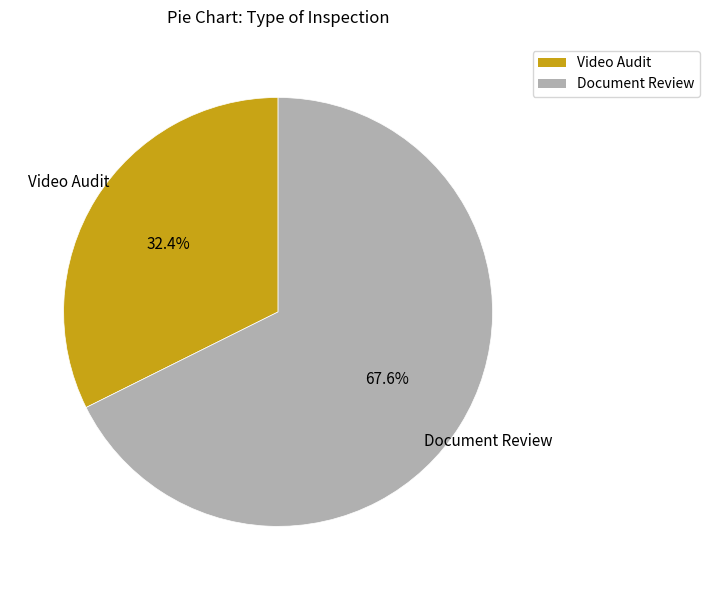

To the nearest percent, what is the average slice percentage?

50%